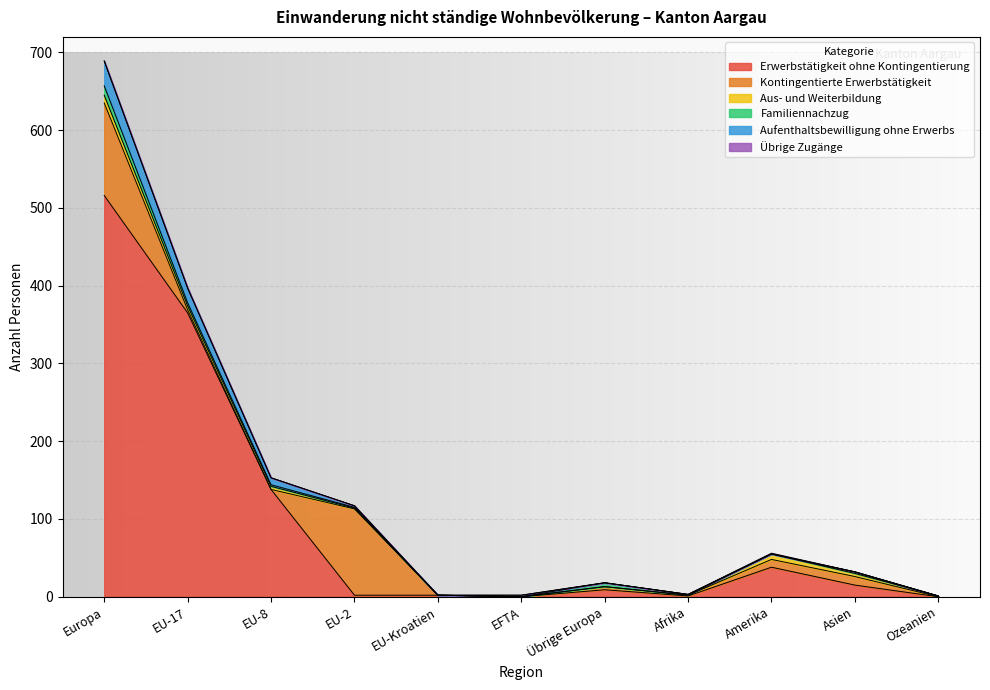

Which series has the widest spread of values?

Erwerbstätigkeit ohne Kontingentierung